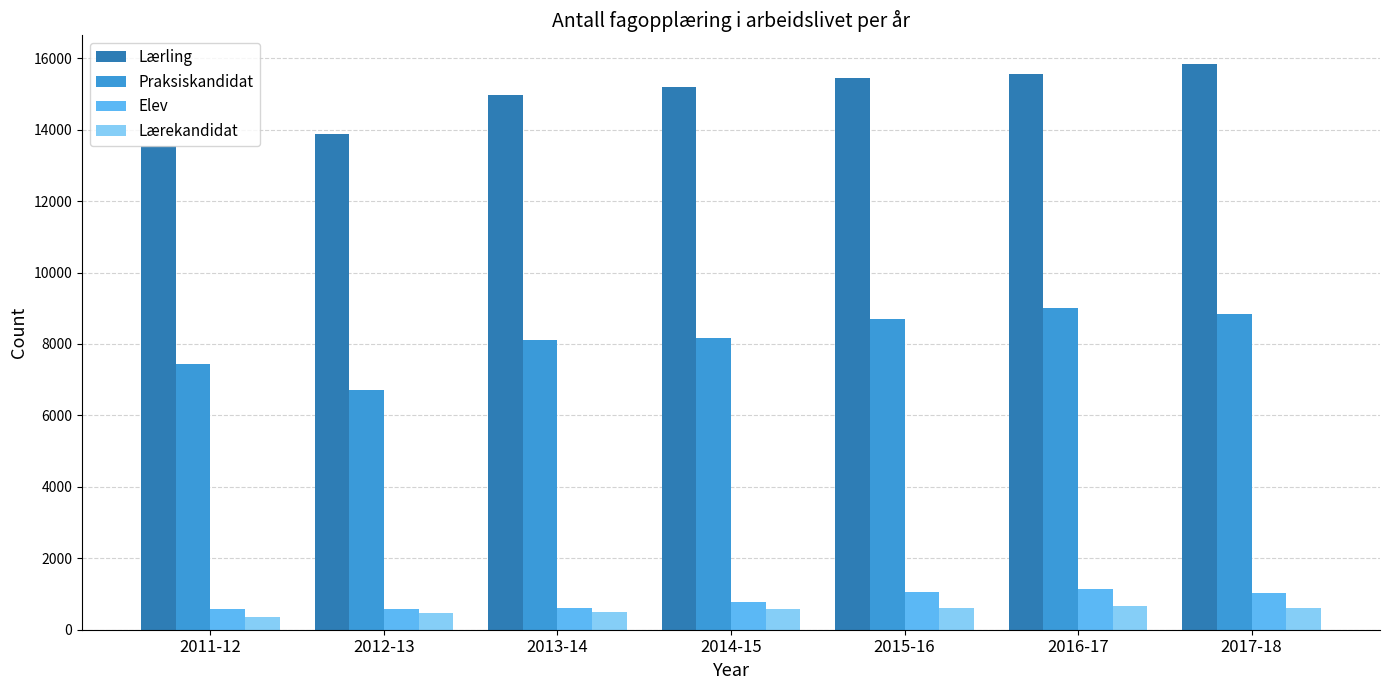

What is the difference between the highest and lowest values at 2017-18?

15240